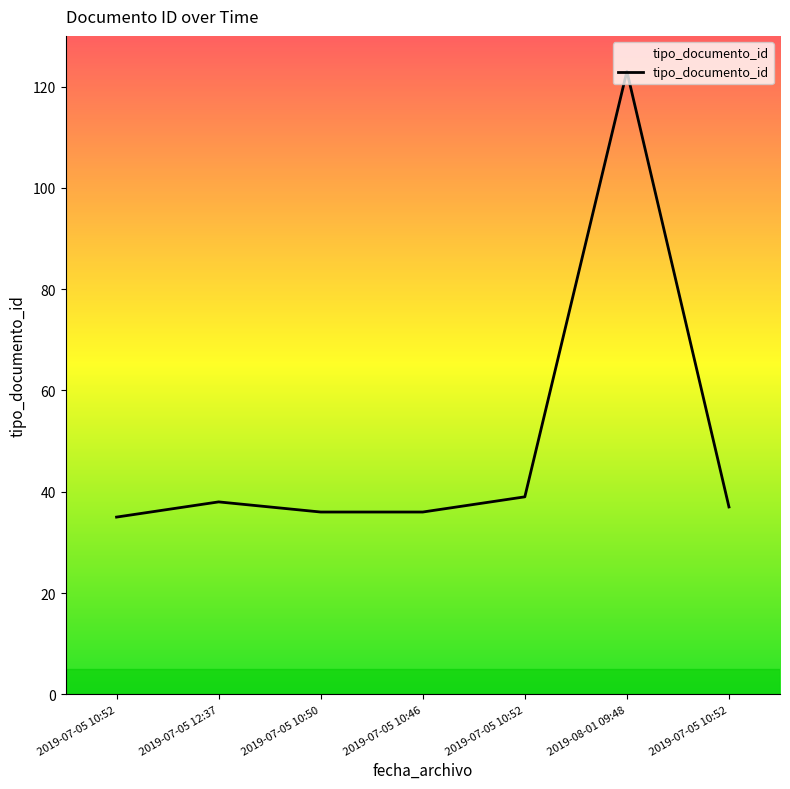

What is the label of the 5th point from the right?

2019-07-05 10:50